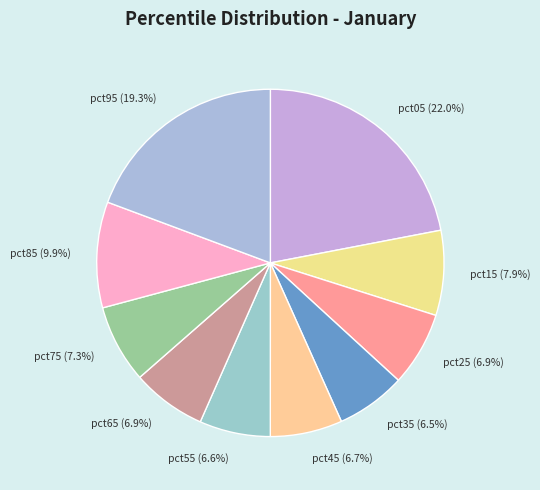

Which slice is the largest?

pct05